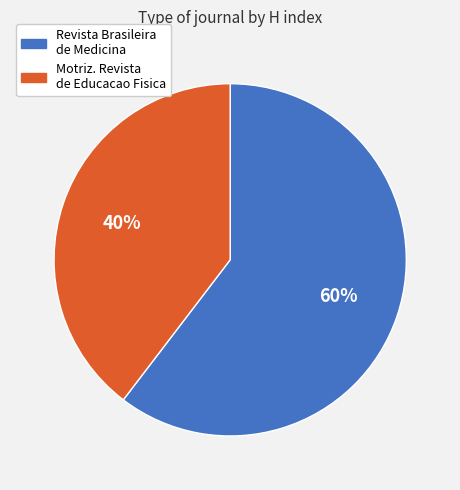

To the nearest percent, what is the combined percentage of Revista Brasileira de Medicina and Motriz. Revista de Educacao Fisica?

100%